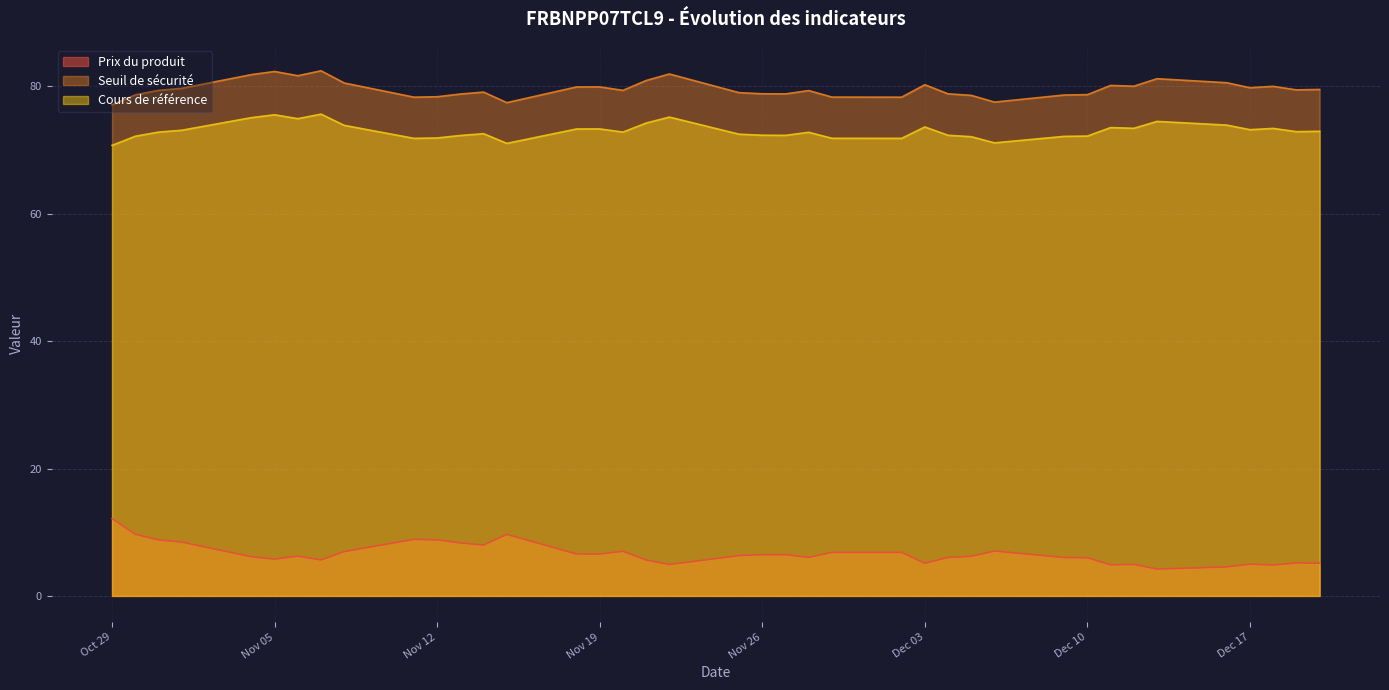

True or false: Cours de référence has a value of 118.6 at 24.

False